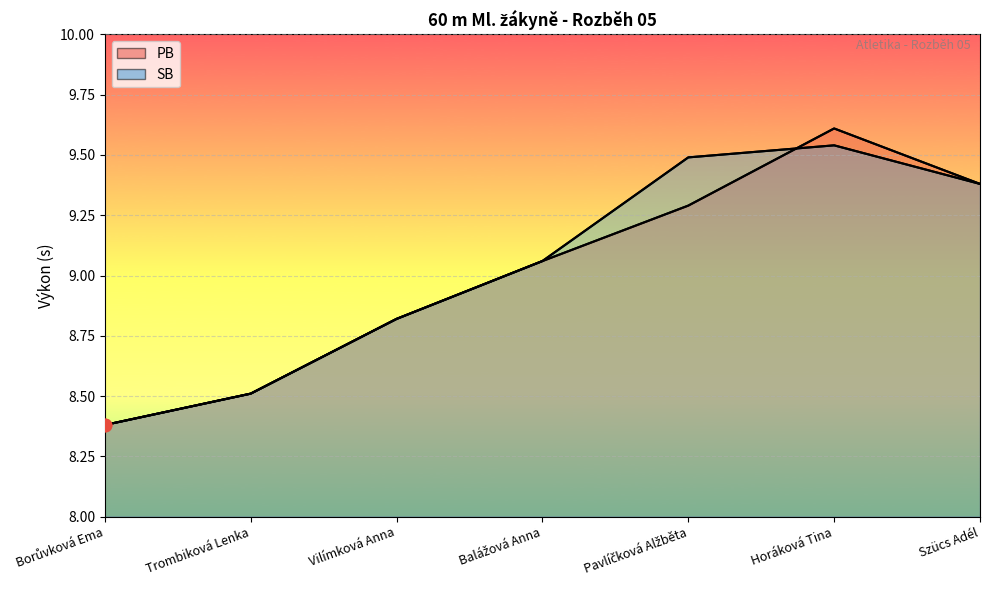

At how many categories does at least one series exceed 9?

4